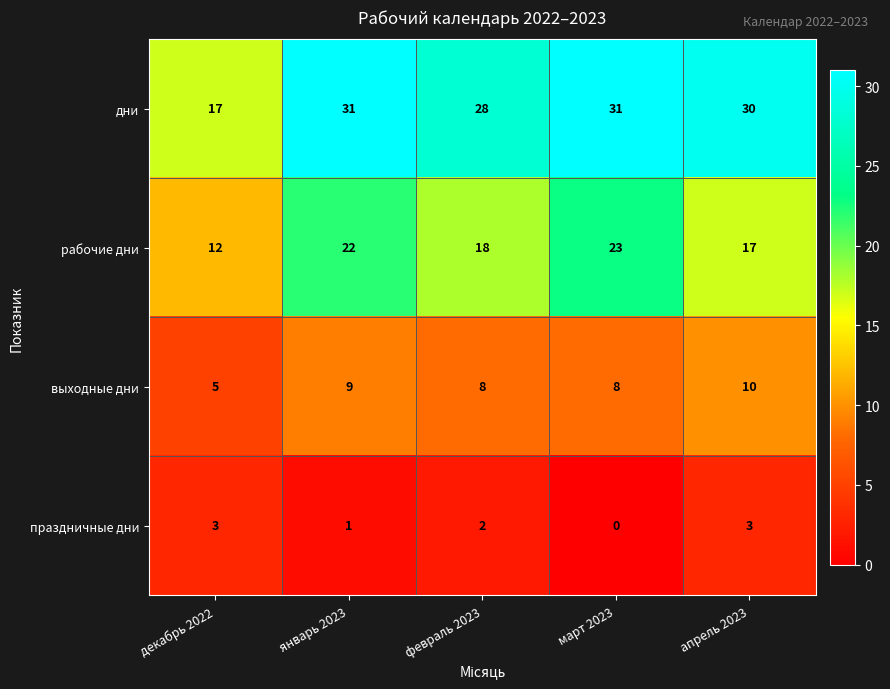

Reading left to right, list all the values displayed in this chart.

дни: декабрь 2022=17	январь 2023=31	февраль 2023=28	март 2023=31	апрель 2023=30
рабочие дни: декабрь 2022=12	январь 2023=22	февраль 2023=18	март 2023=23	апрель 2023=17
выходные дни: декабрь 2022=5	январь 2023=9	февраль 2023=8	март 2023=8	апрель 2023=10
праздничные дни: декабрь 2022=3	январь 2023=1	февраль 2023=2	март 2023=0	апрель 2023=3